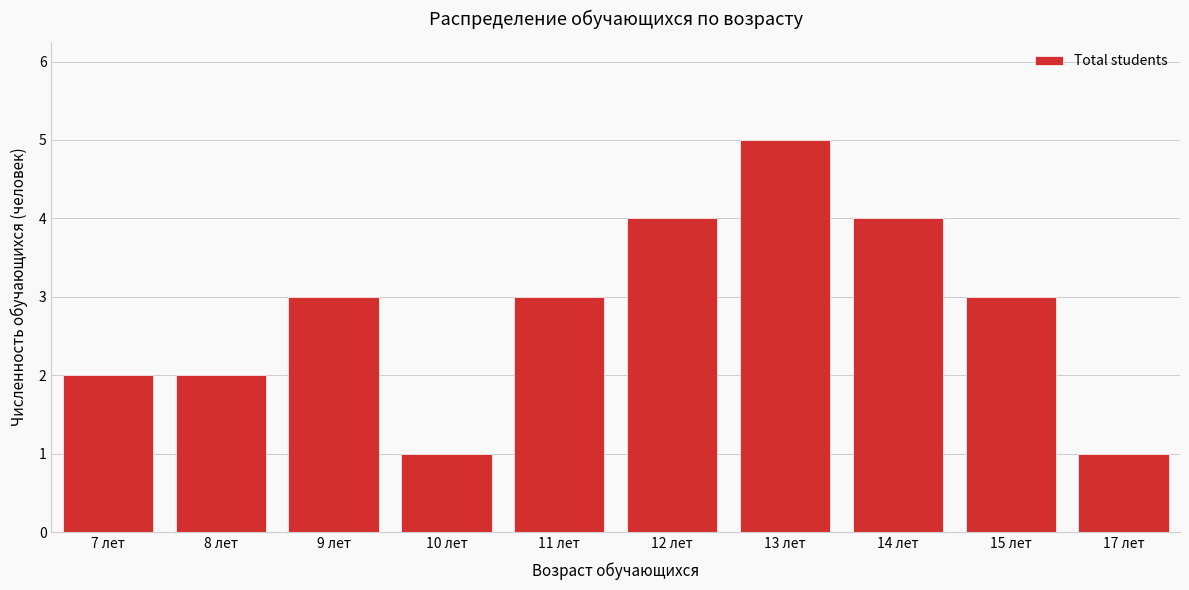

Reading right to left, what are all the values shown in this chart?

1	3	4	5	4	3	1	3	2	2